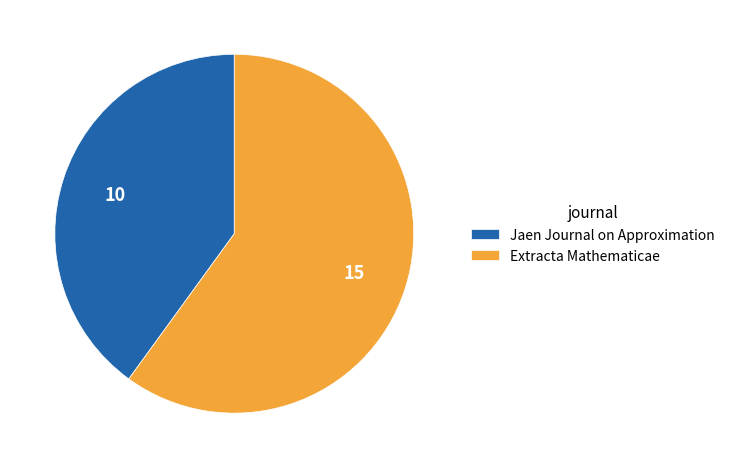

Do Jaen Journal on Approximation and Extracta Mathematicae together represent more than half of the pie?

Yes